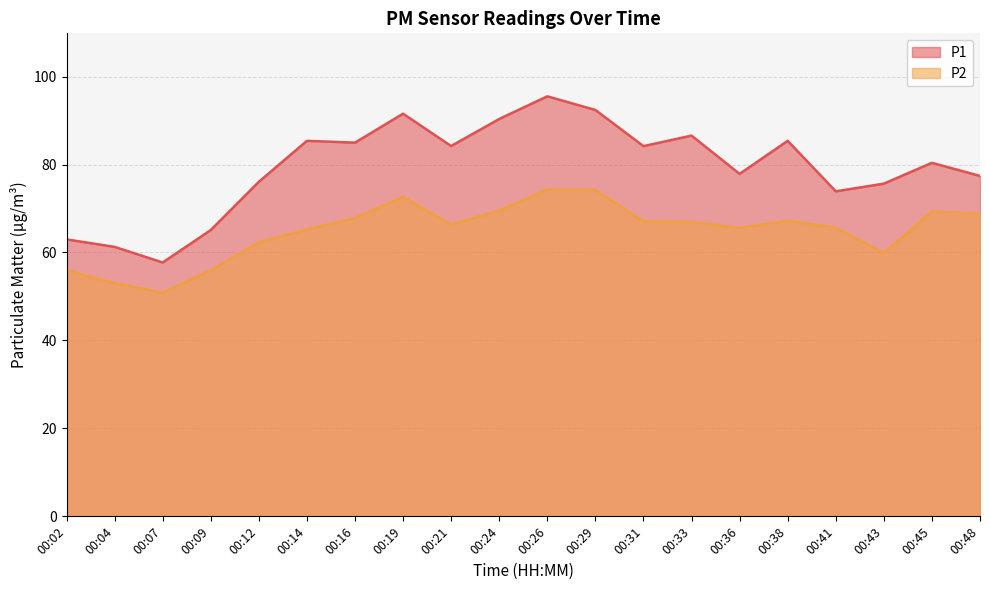

In P1, how many points are lower than both neighbors (excluding endpoints)?

6